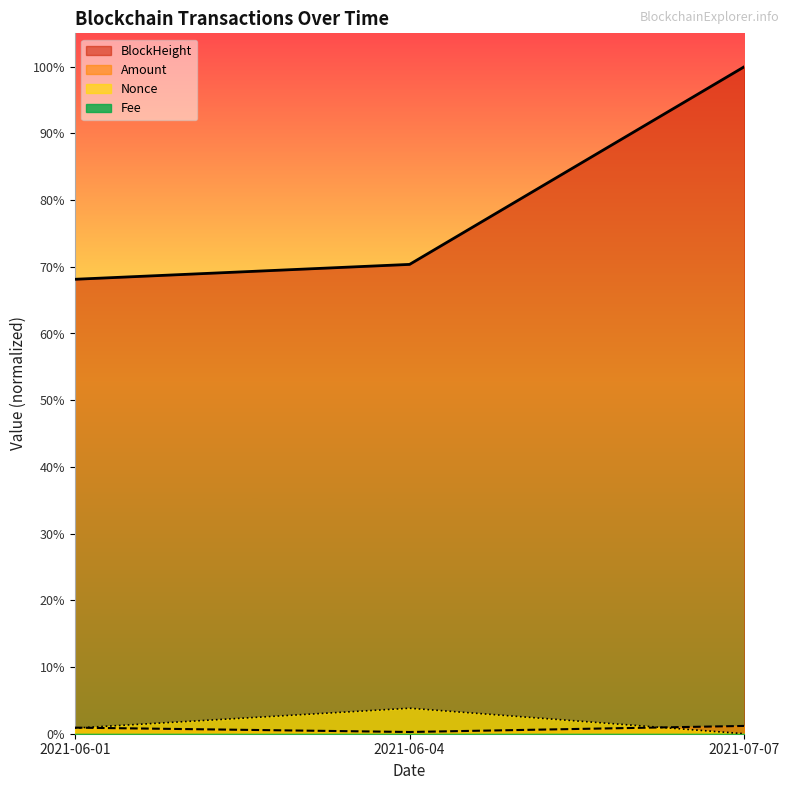

Reading right to left, extract all data points from this chart.

BlockHeight: 1.0	0.7	0.7
Nonce: 0.0	0.0	0.0
Amount: 0.0	0.0	0.0